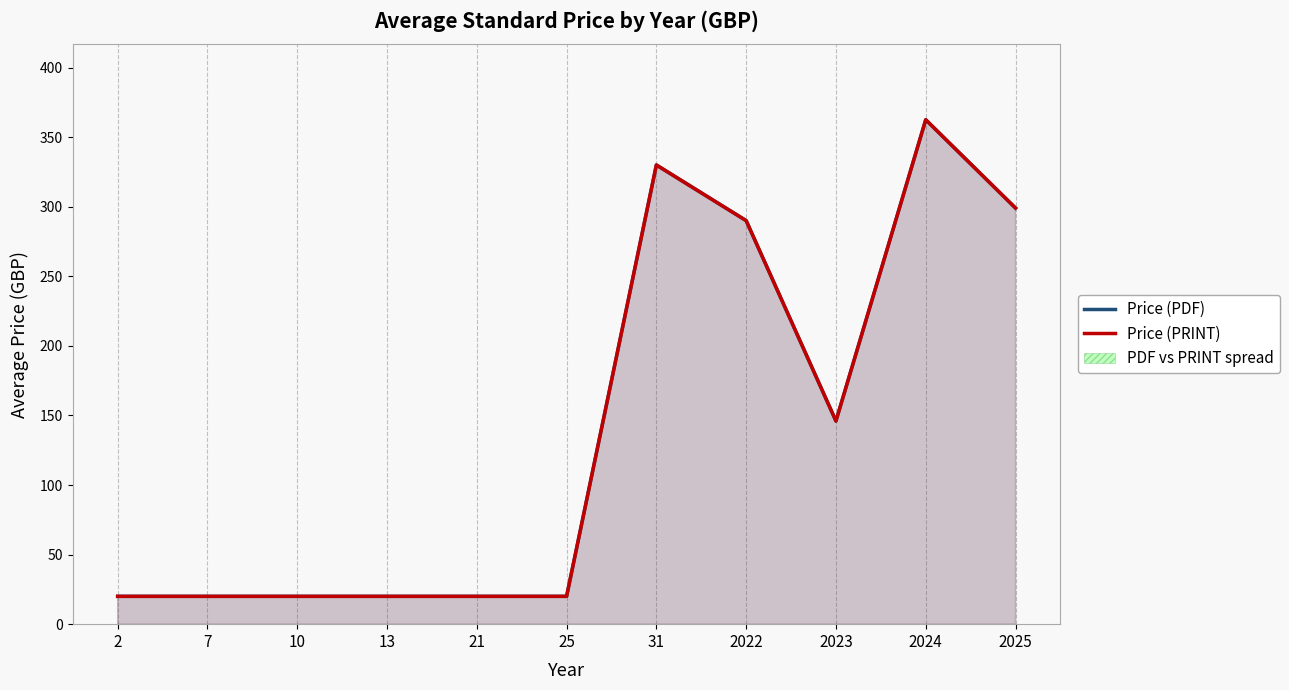

Reading left to right, what are all the values shown in this chart?

Price (PDF): 2=20.0	7=20.0	10=20.0	13=20.0	21=20.0	25=20.0	31=330.0	2022=290.0	2023=146.0	2024=362.5	2025=299.0
Price (PRINT): 2=20.0	7=20.0	10=20.0	13=20.0	21=20.0	25=20.0	31=330.0	2022=290.0	2023=146.0	2024=362.5	2025=299.0